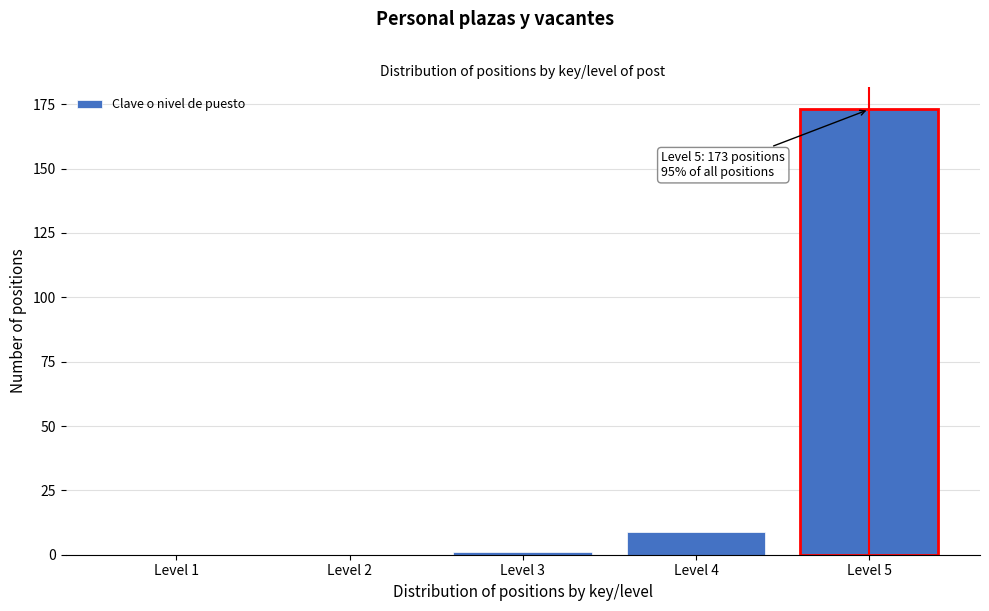

Reading left to right, what are all the values shown in this chart?

Level 1=0	Level 2=0	Level 3=1	Level 4=9	Level 5=173